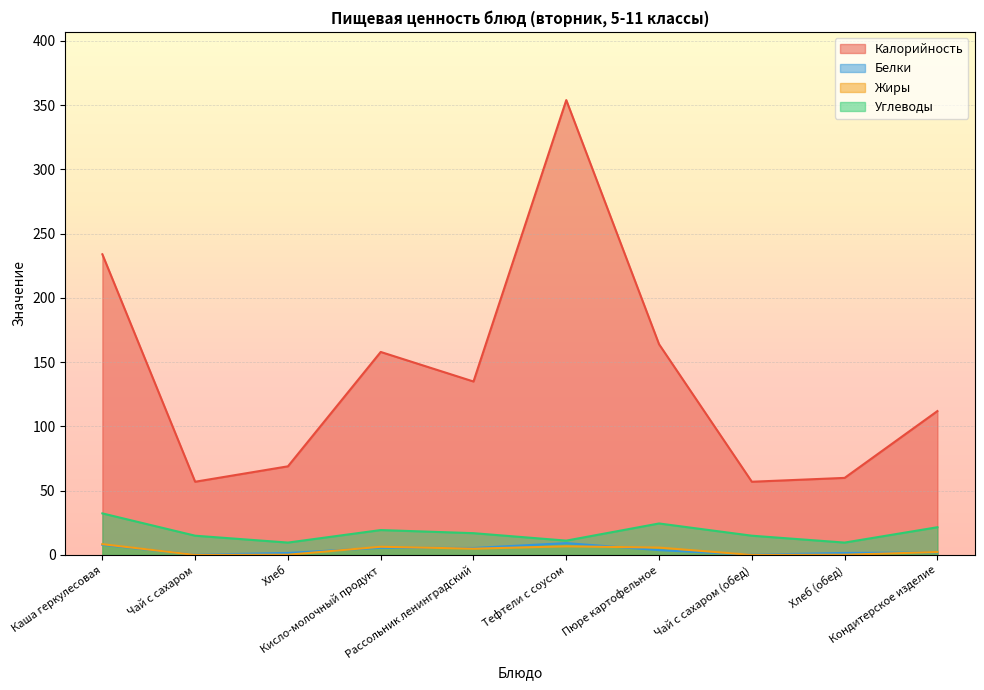

Which series changed the most between Кисло-молочный продукт and Рассольник ленинградский?

Калорийность